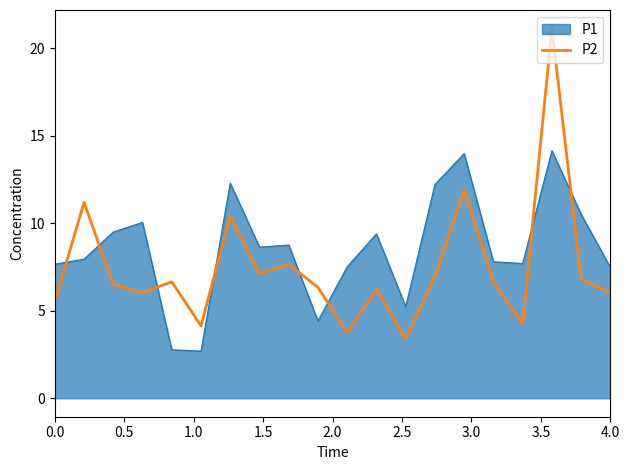

What is the maximum value for P2?

21.1